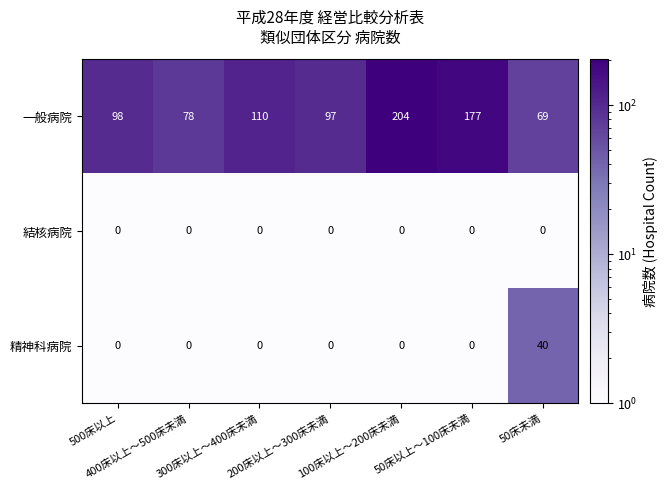

What is the sum of all 精神科病院 values?

40